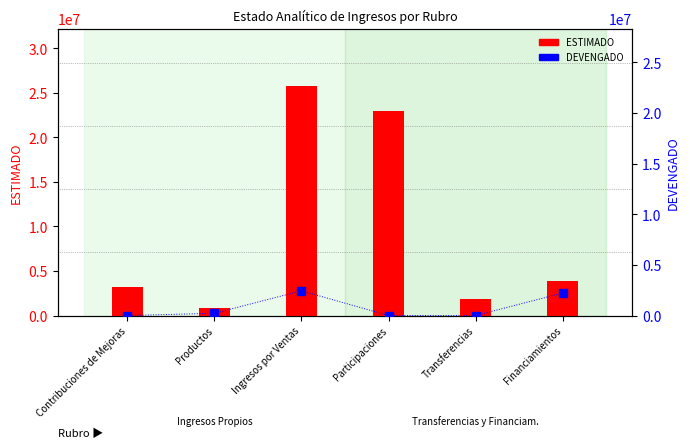

Which series contains the highest Y value?

ESTIMADO